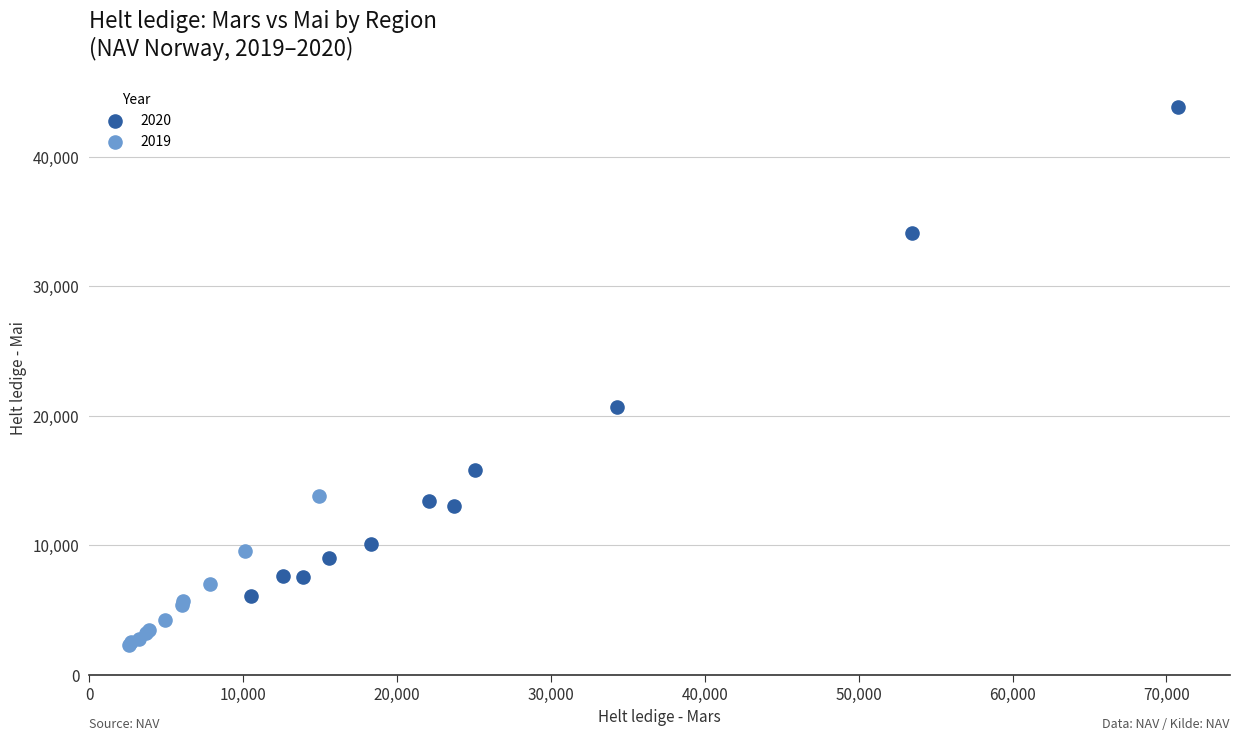

Which series has the widest spread of Y values?

2020